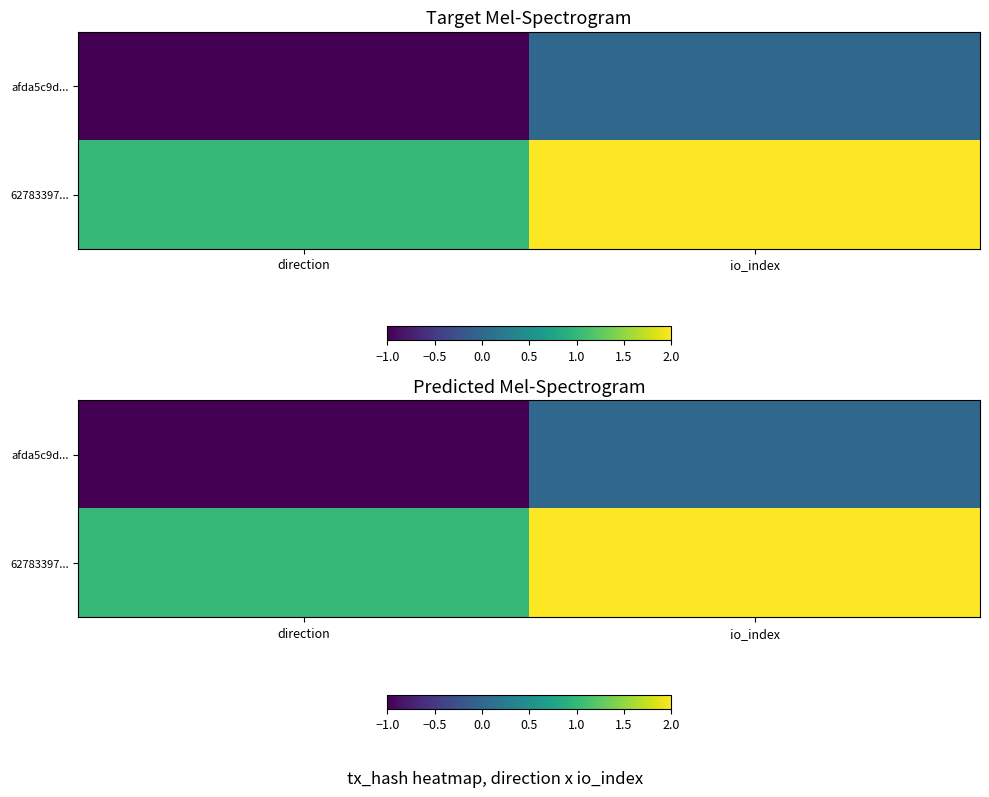

List the series in order of their overall mean, lowest first.

afda5c9d..., 62783397...